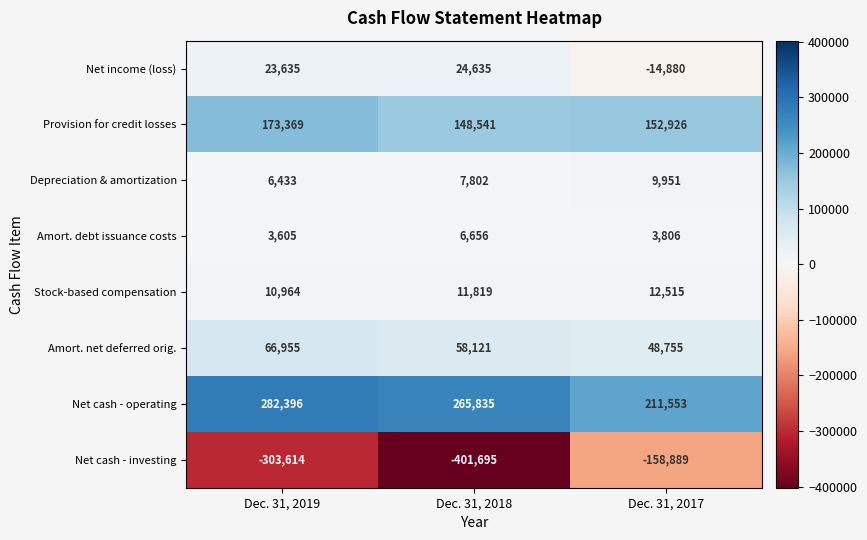

How many series are shown in this chart?

8